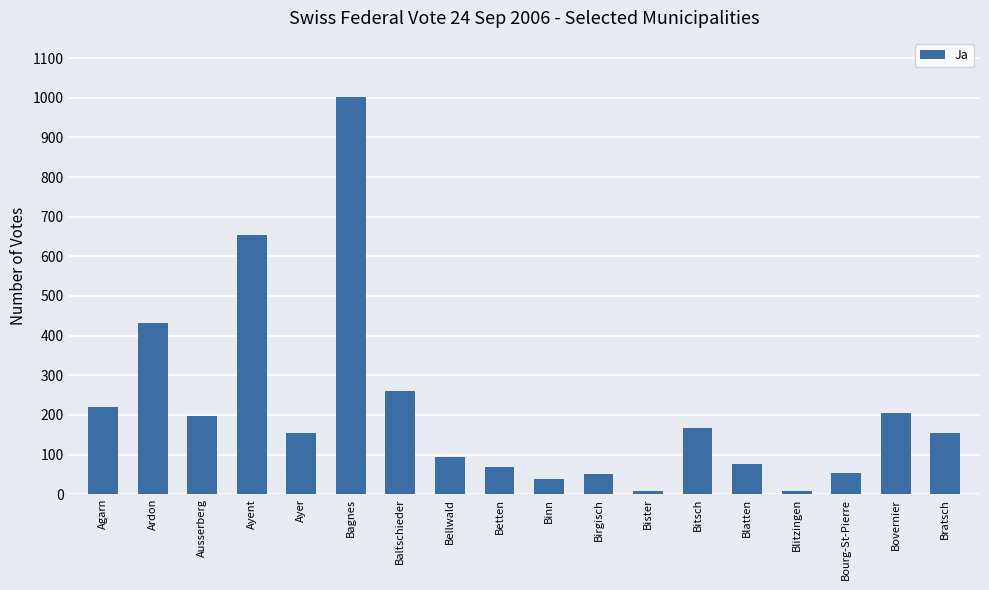

Which category has the highest value across all series?

Bagnes